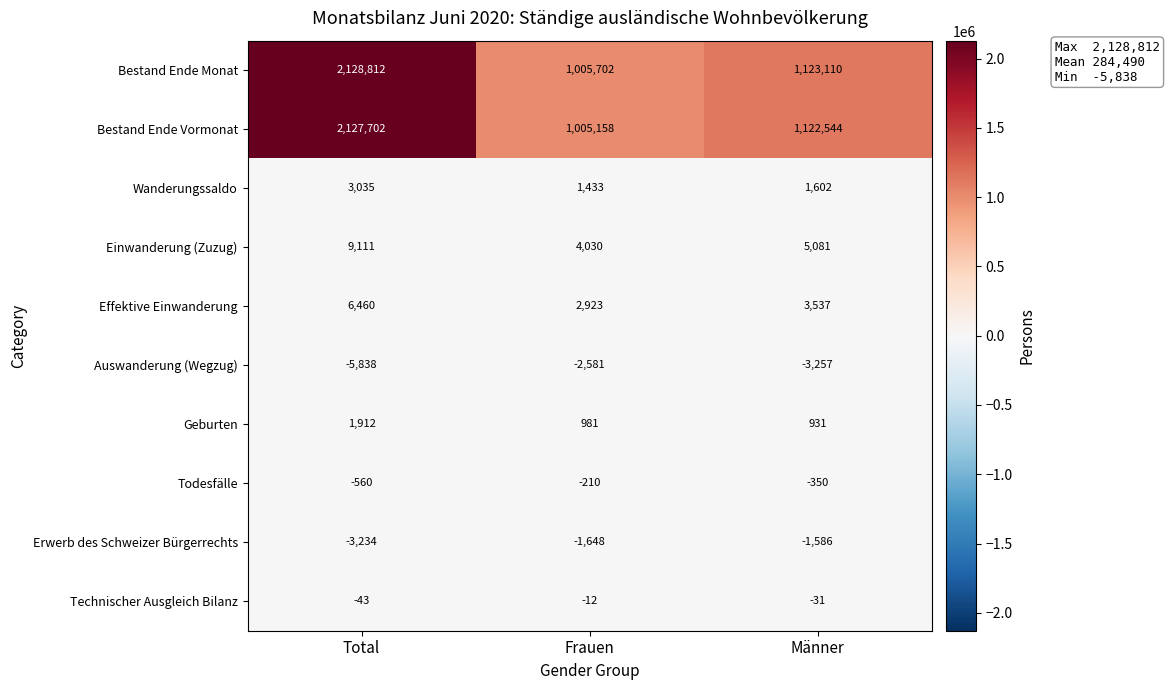

At how many categories does at least one series exceed 1388208?

1